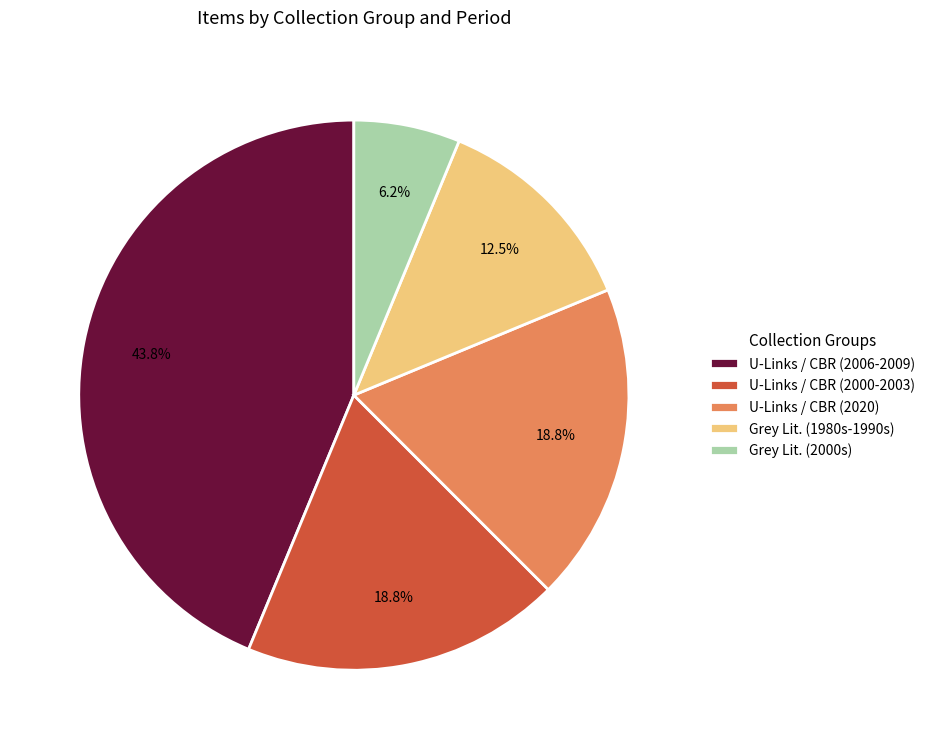

Count the number of slices in the pie.

5